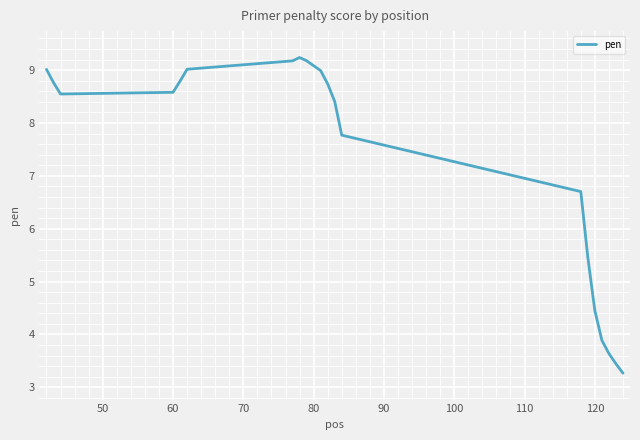

Count the number of categories in the chart.

20